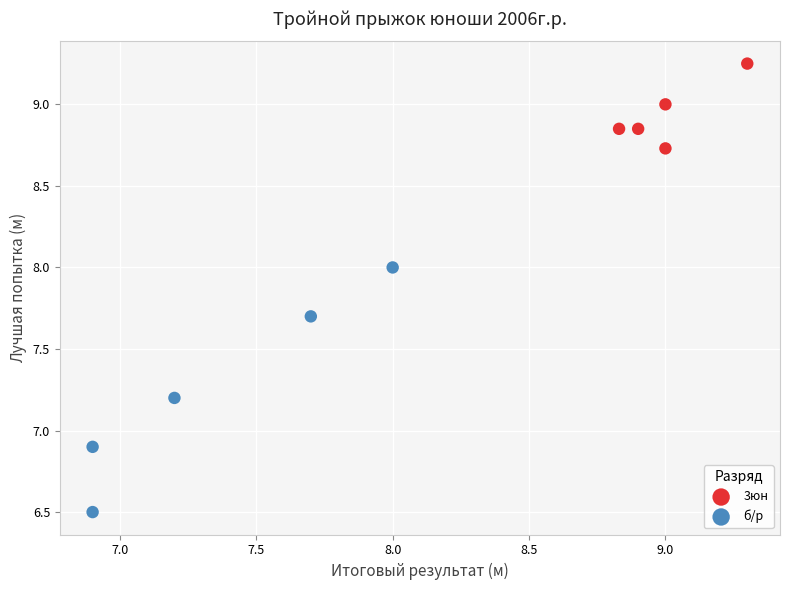

Which series reaches the minimum Y coordinate?

б/р